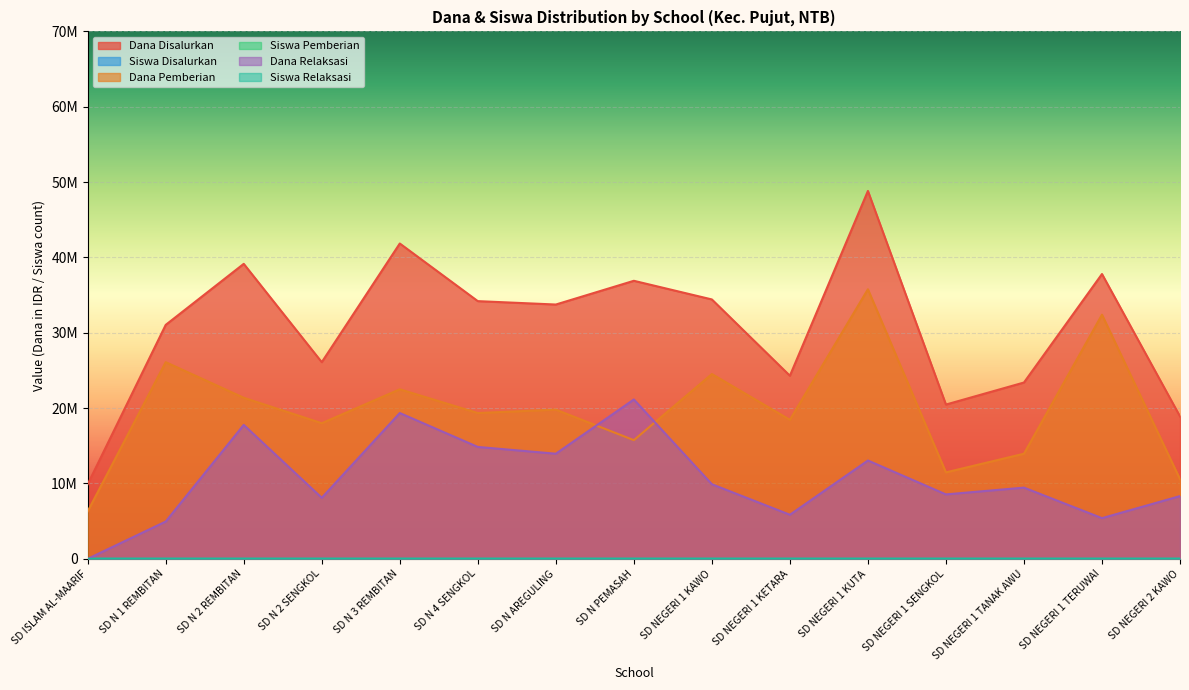

What is the total value across all series at SD NEGERI 1 SENGKOL?

40500097